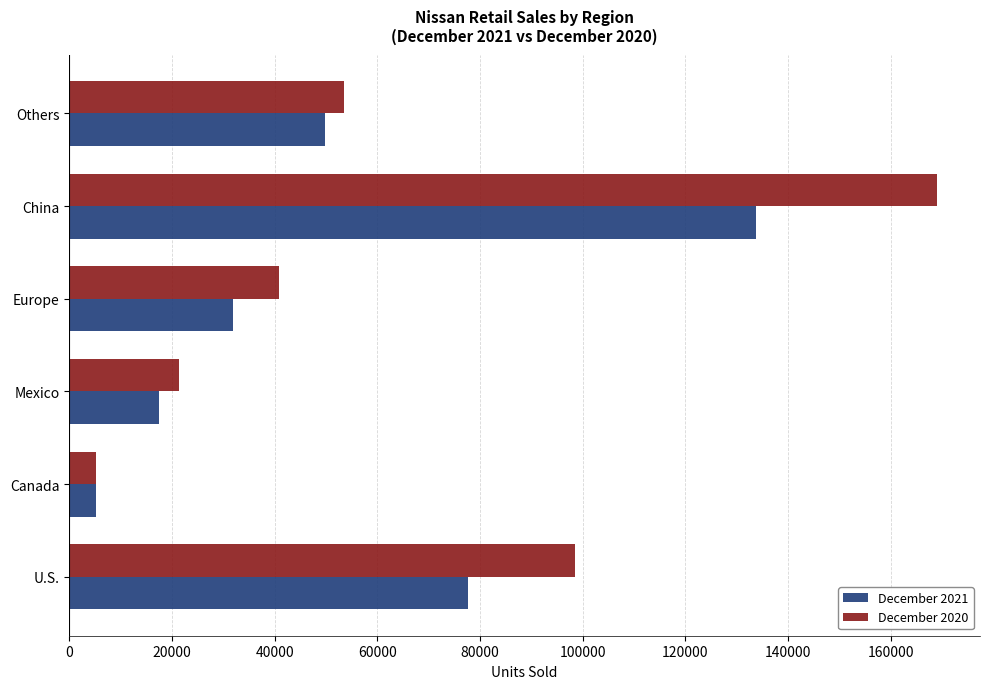

What is the spread (max minus min) of values at Others?

3804